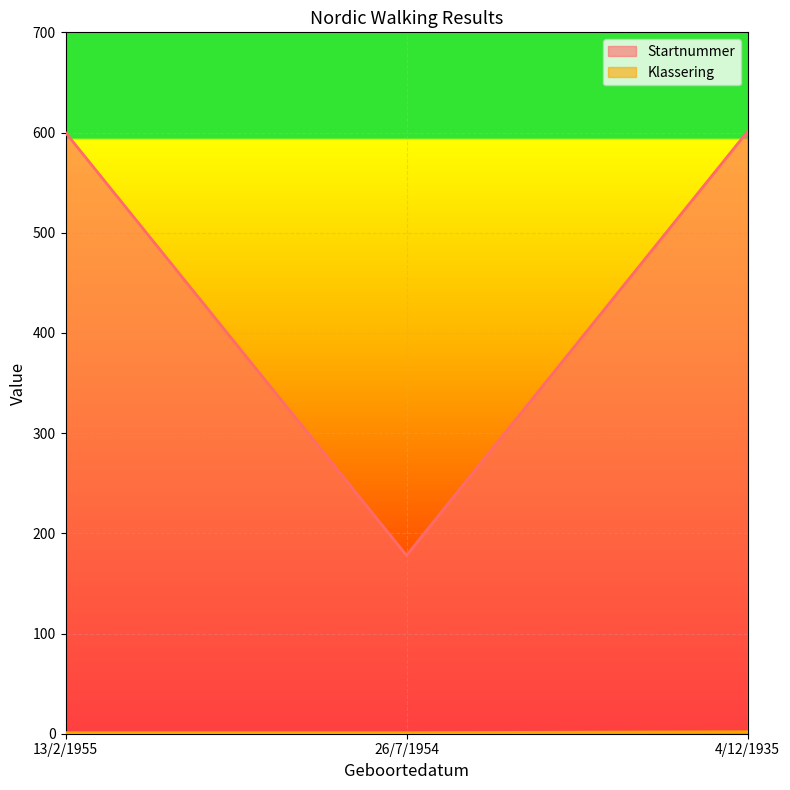

What is the sum of the Startnummer values at 4/12/1935 and 26/7/1954?

779